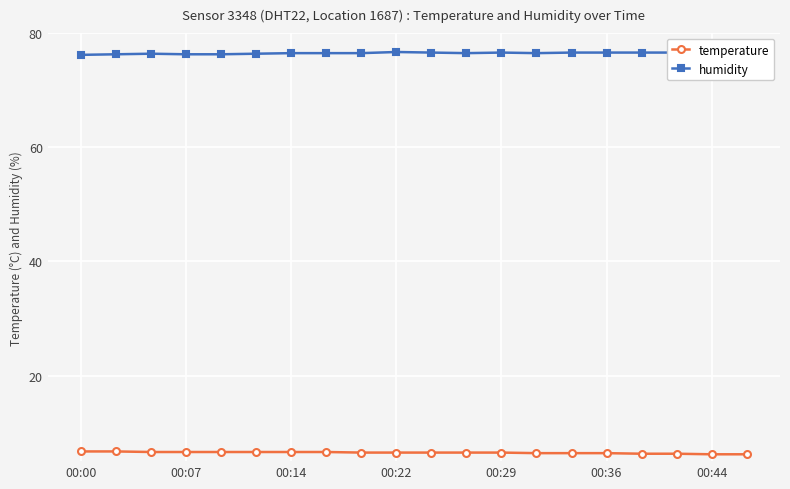

What is the maximum value for temperature?

6.7